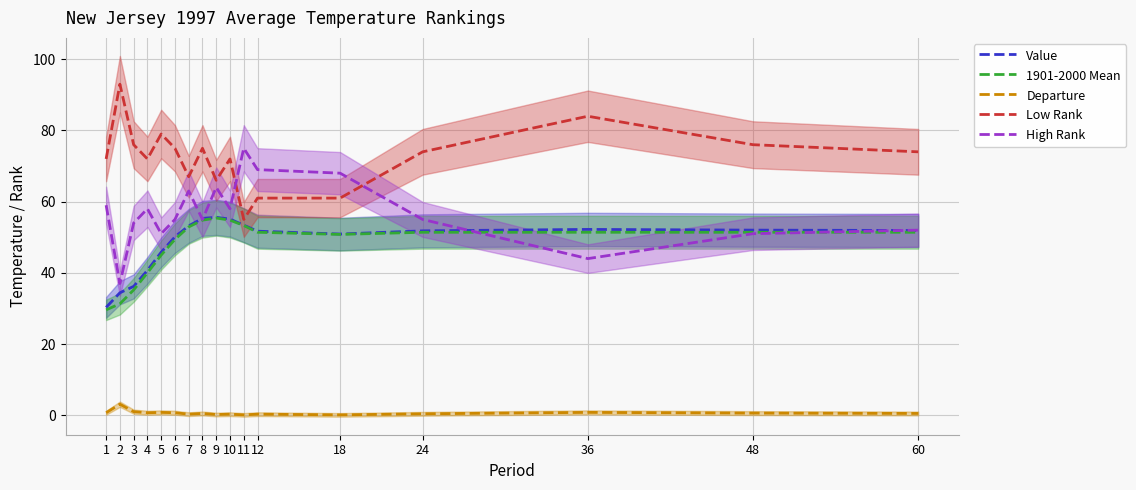

Which category has the lowest value across all series?

11